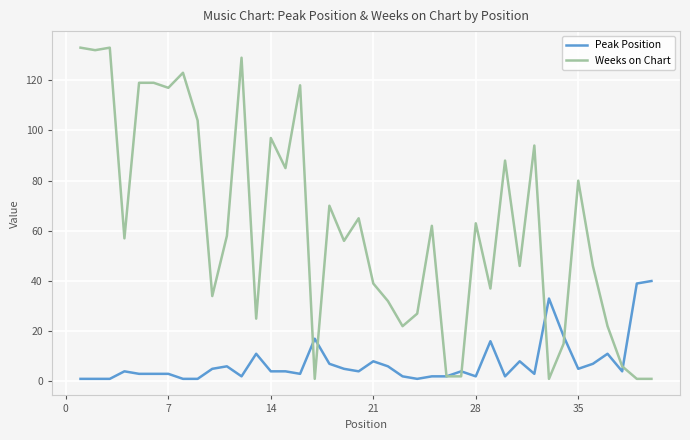

Rank the series by their average value, from lowest to highest.

Peak Position, Weeks on Chart